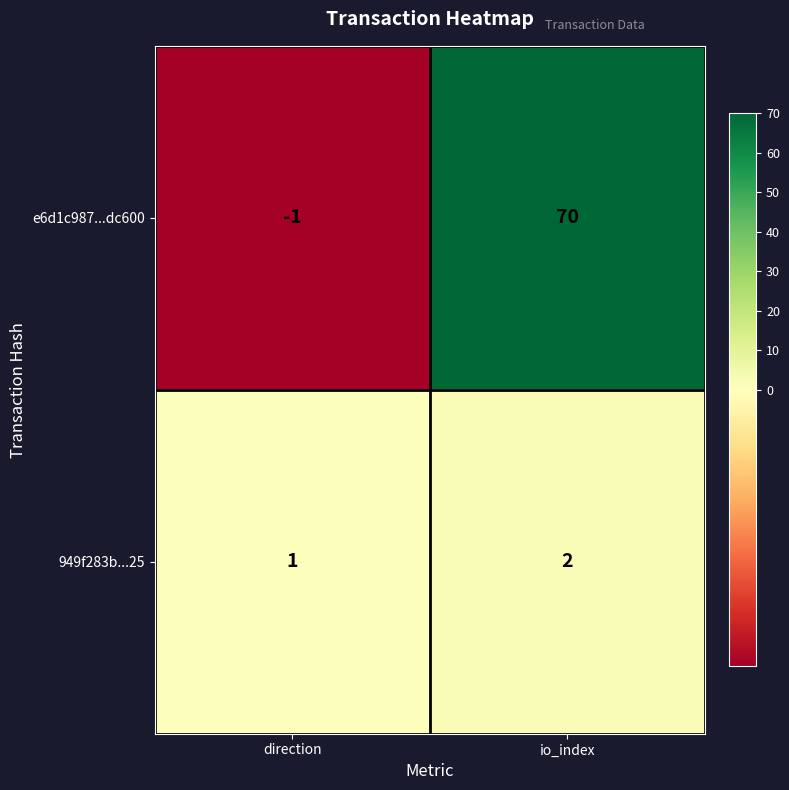

What is the sum of the e6d1c987...dc600 values at io_index and direction?

69